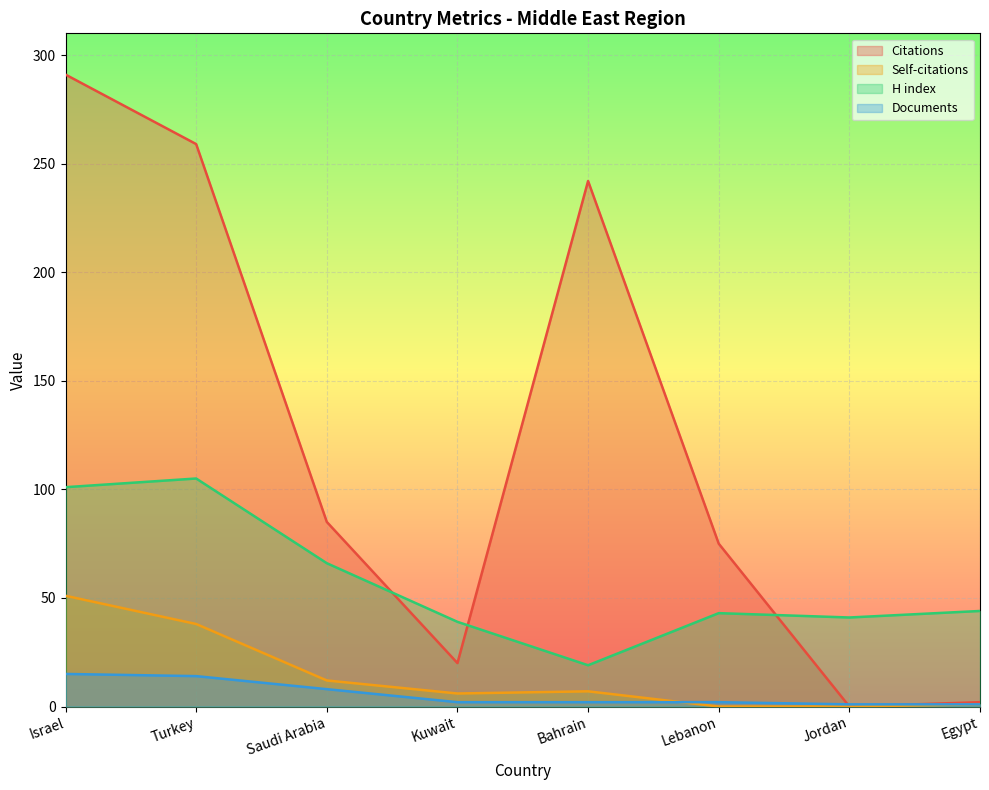

Reading left to right, transcribe all the data shown in this chart.

Citations: Israel=291	Turkey=259	Saudi Arabia=85	Kuwait=20	Bahrain=242	Lebanon=75	Jordan=0	Egypt=2
Self-citations: Israel=51	Turkey=38	Saudi Arabia=12	Kuwait=6	Bahrain=7	Lebanon=0	Jordan=0	Egypt=1
H index: Israel=101	Turkey=105	Saudi Arabia=66	Kuwait=39	Bahrain=19	Lebanon=43	Jordan=41	Egypt=44
Documents: Israel=15	Turkey=14	Saudi Arabia=8	Kuwait=2	Bahrain=2	Lebanon=2	Jordan=1	Egypt=1